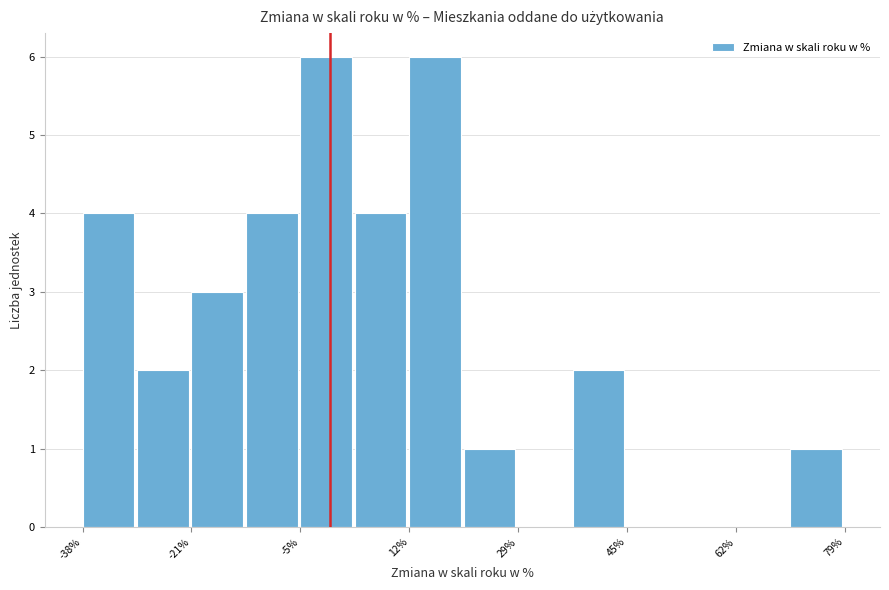

Reading left to right, transcribe this chart: for each bar, give the range it covers on the x-axis and its height. Neither the bar edges nor the heights are printed on the chart, so give them approximately, as read against the axes.

-38 to -30: 4
-30 to -22: 2
-22 to -12: 3
-12 to -4: 4
-4 to 4: 6
4 to 12: 4
12 to 20: 6
20 to 28: 1
28 to 38: 0
38 to 46: 2
46 to 54: 0
54 to 62: 0
62 to 70: 0
70 to 78: 1